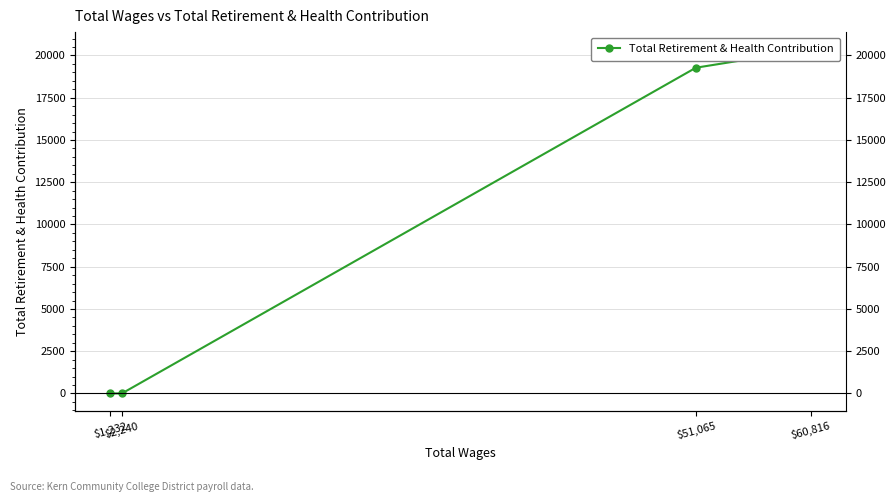

Reading left to right, list all the values displayed in this chart.

$60,816=20364	$51,065=19275	$2,240=0	$1,232=0